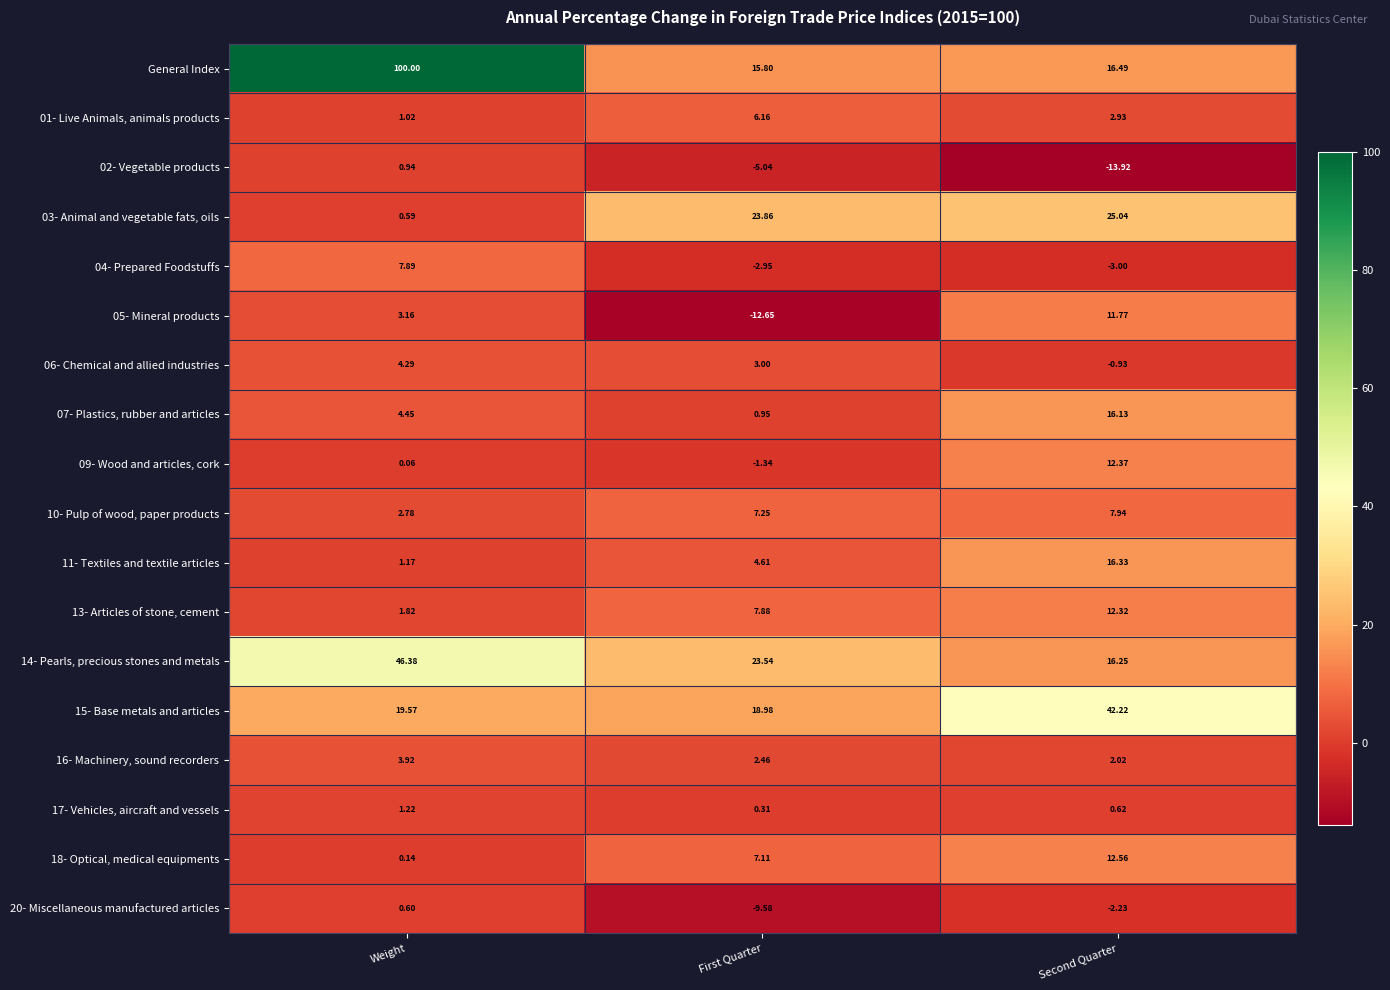

Which series has the largest range (max minus min)?

General Index